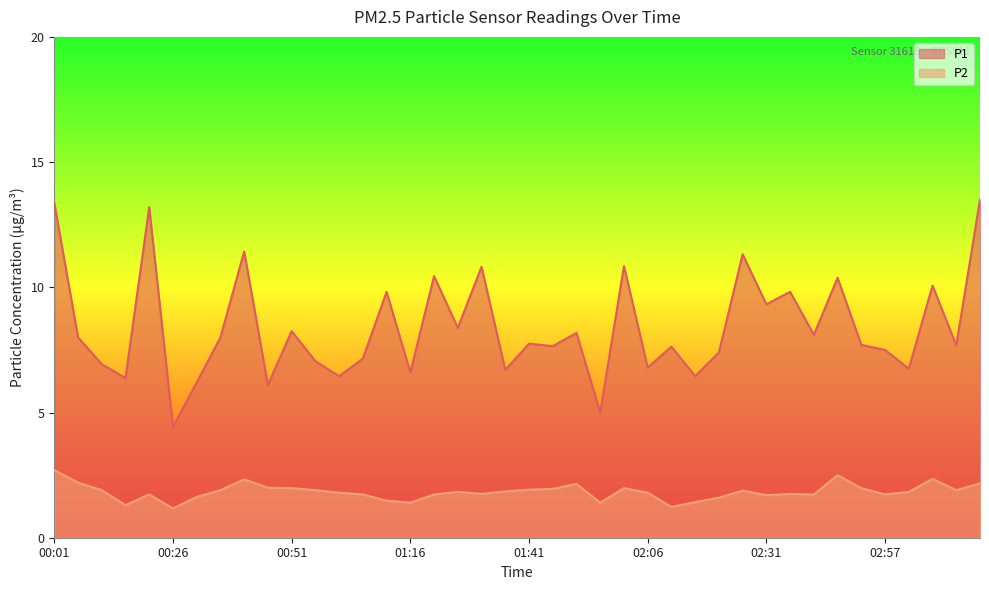

How many lines are shown in the chart?

2